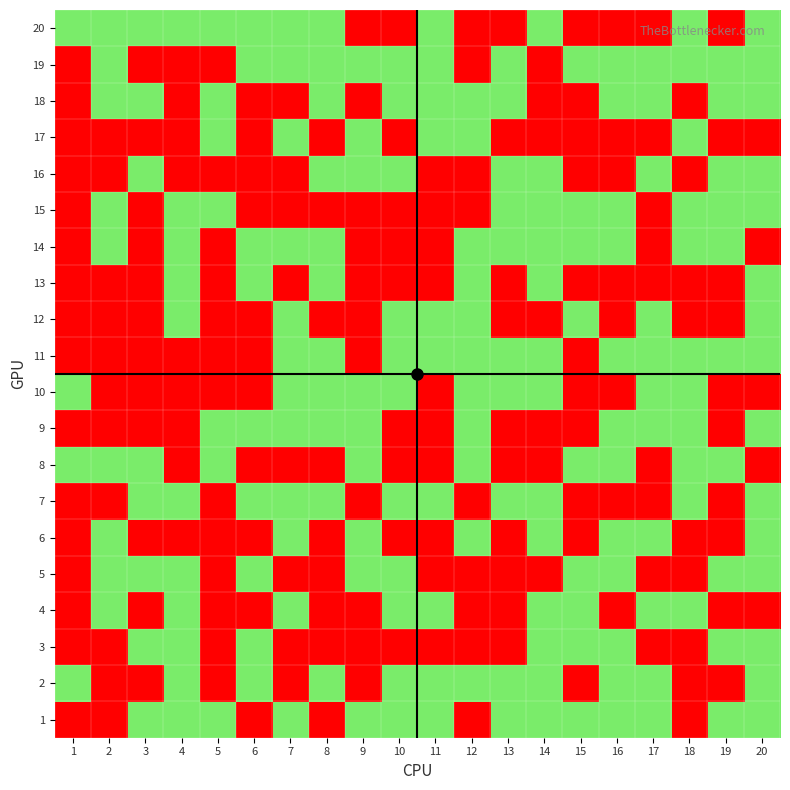

At which category is the sum across all series the highest?

10